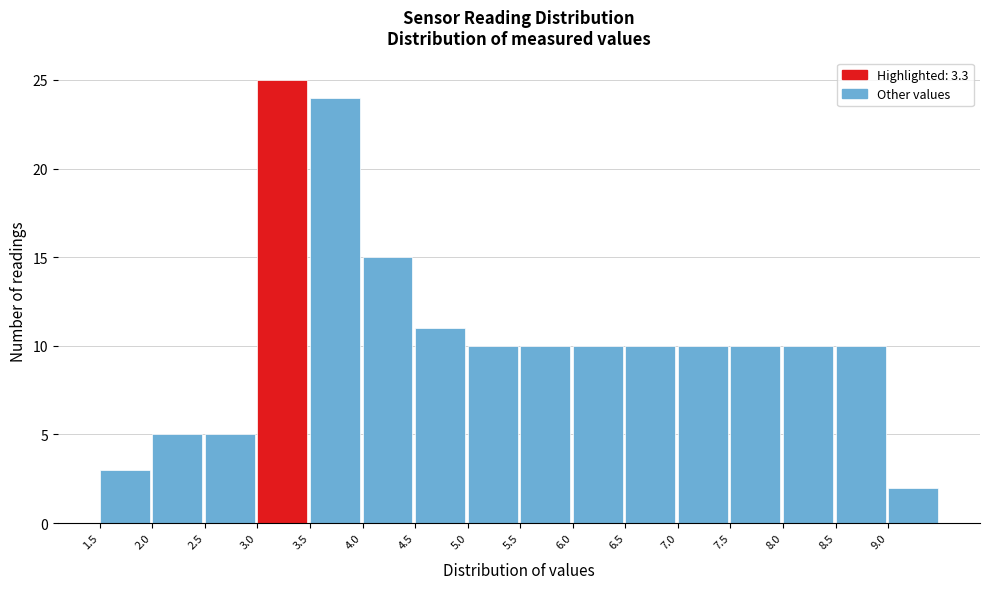

Which range on the x-axis has the tallest bar?

3.0 to 3.5